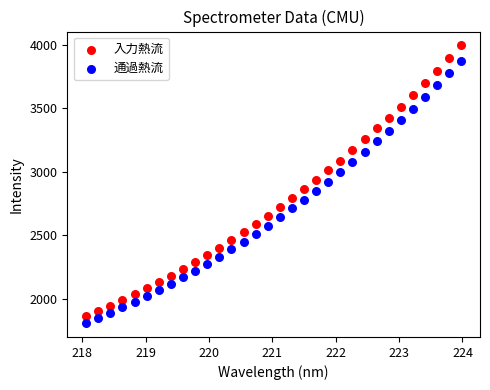

Across all data points, what is the range of X values (max minus min)?

5.9